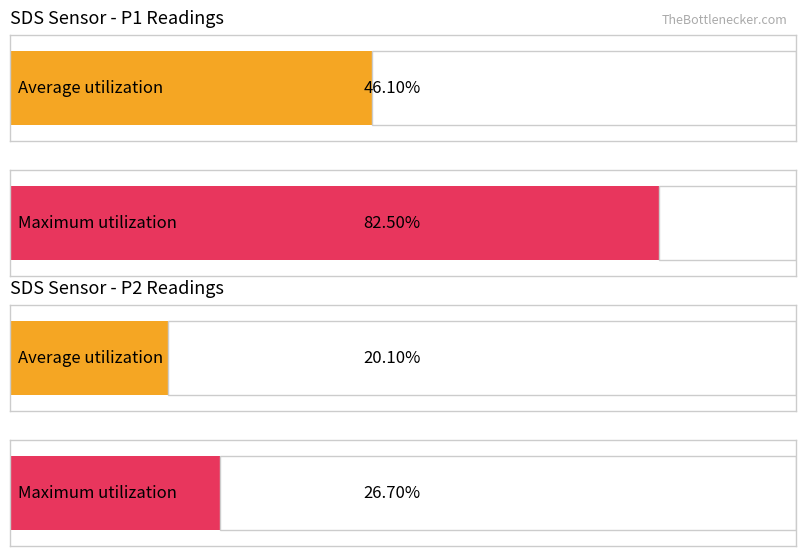

Rank the series by their average value, from highest to lowest.

SDS_P1, SDS_P2